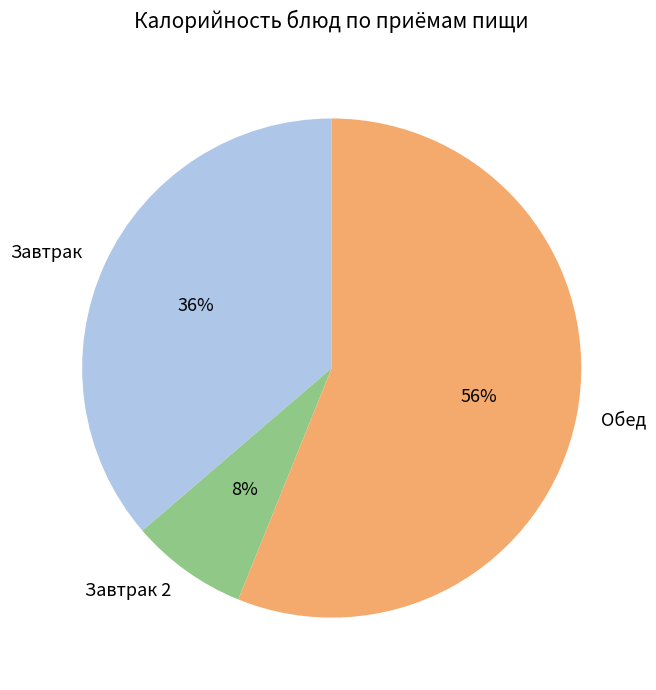

How many segments does this pie chart have?

3